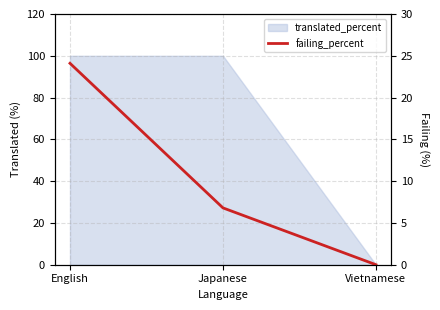

Is it true that the value at Japanese is 10.0?

False